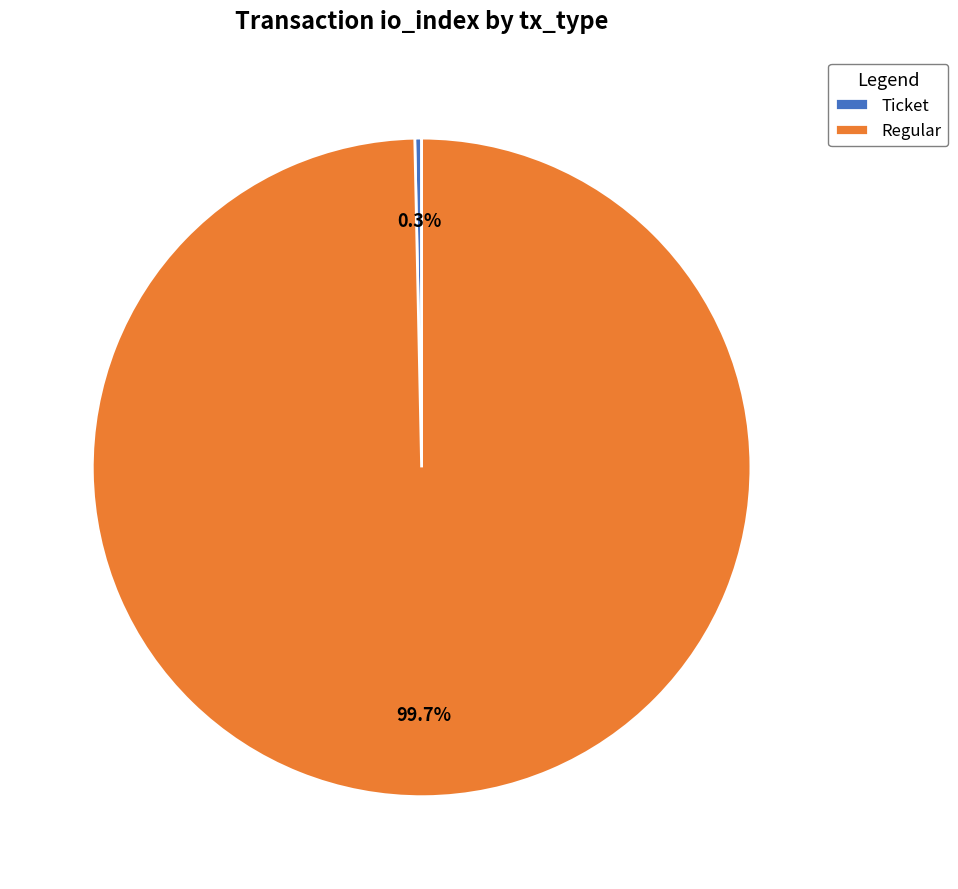

How much of the chart is everything except Ticket?

100.0%